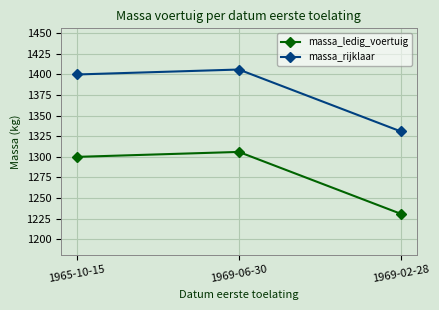

At how many categories does at least one series exceed 1307?

3